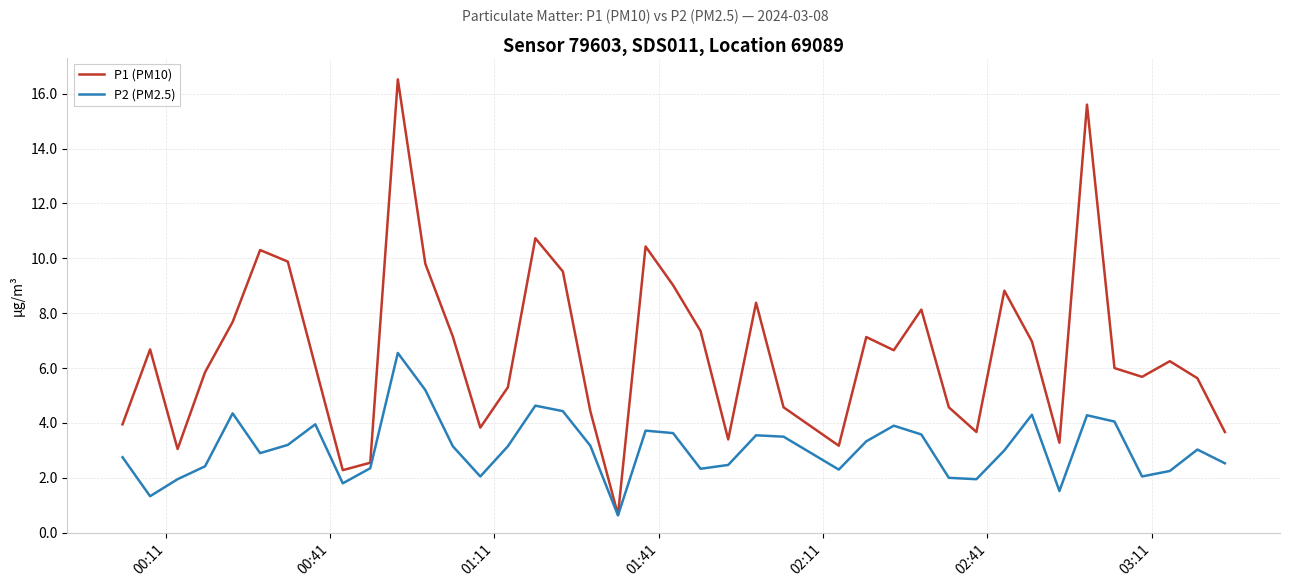

At how many categories does at least one series exceed 5?

26